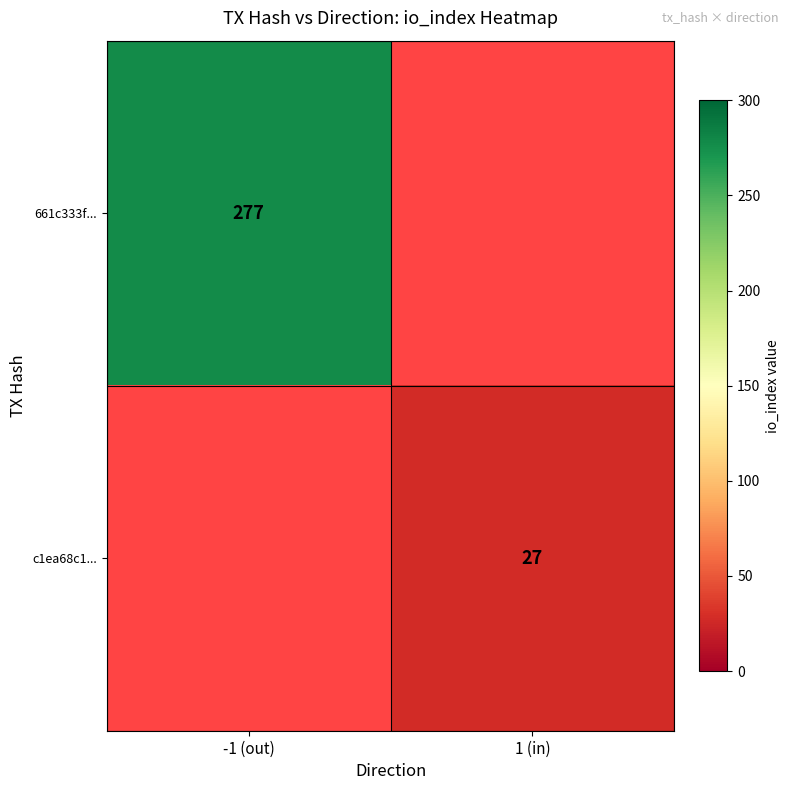

At which category does the chart reach its minimum across all series?

1 (in)